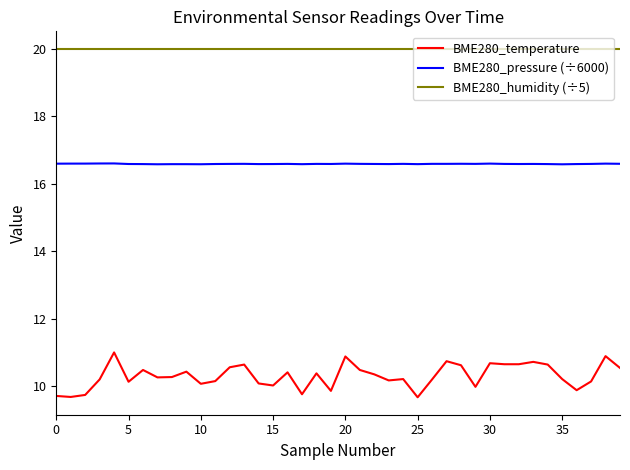

True or false: BME280_humidity (÷5) and BME280_pressure (÷6000) cross at least once.

False